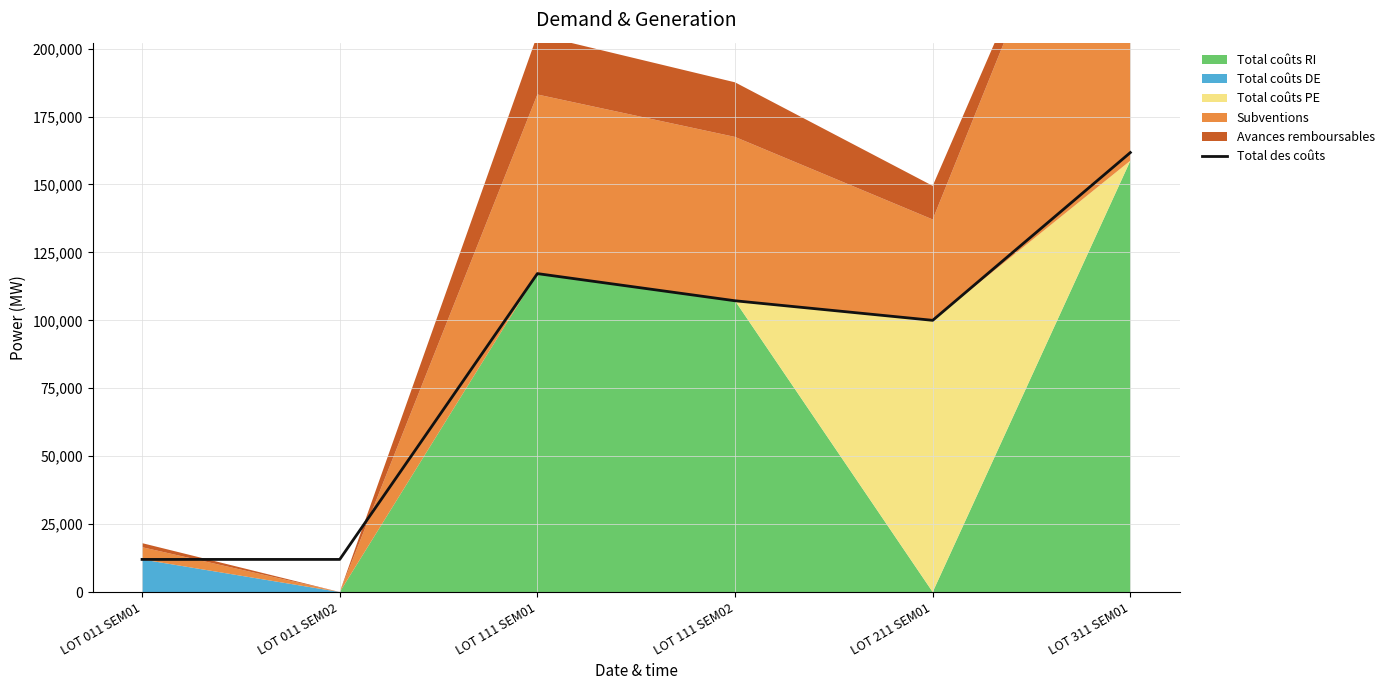

What is the greatest value displayed?

161760